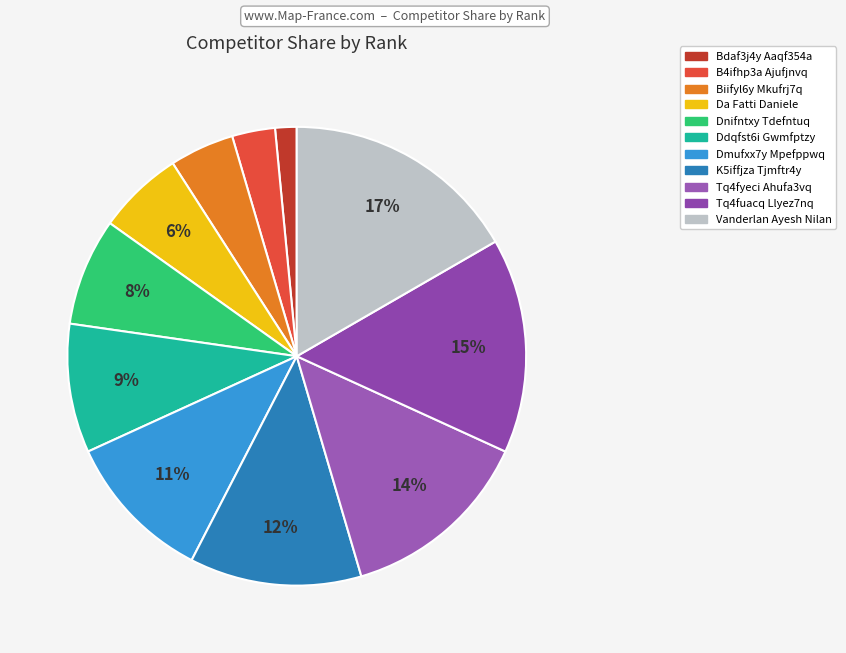

What is the total percentage of B4ifhp3a Ajufjnvq and Vanderlan Ayesh Nilan?

19.7%